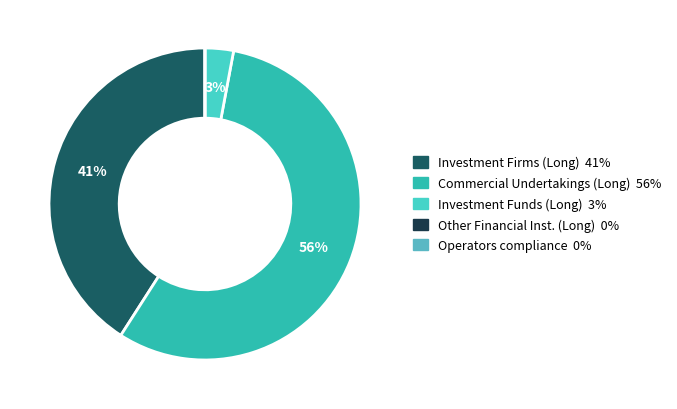

What is the largest slice in the pie chart?

Commercial Undertakings (Long)